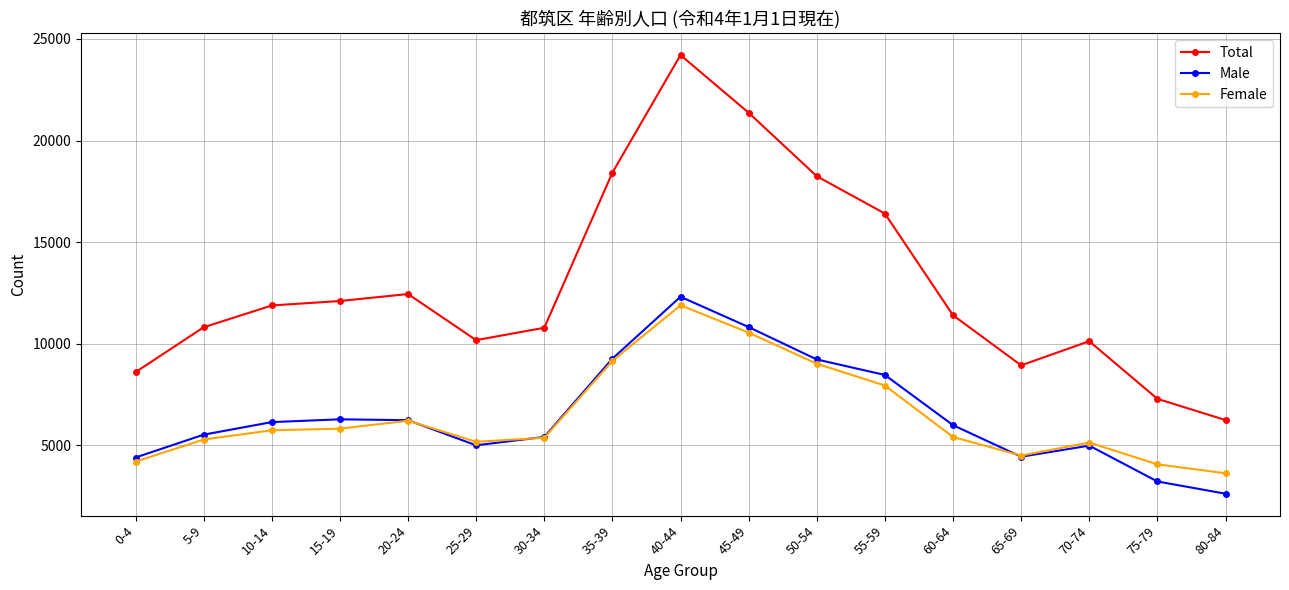

At which category is the sum across all series the highest?

40-44